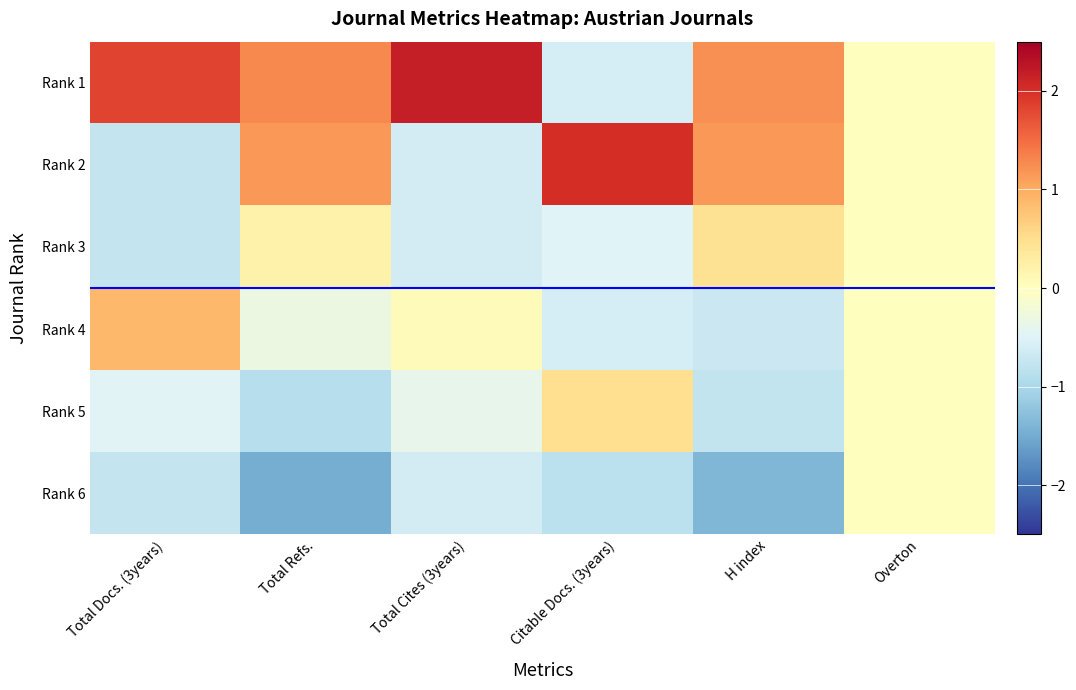

How many series are shown in this chart?

6